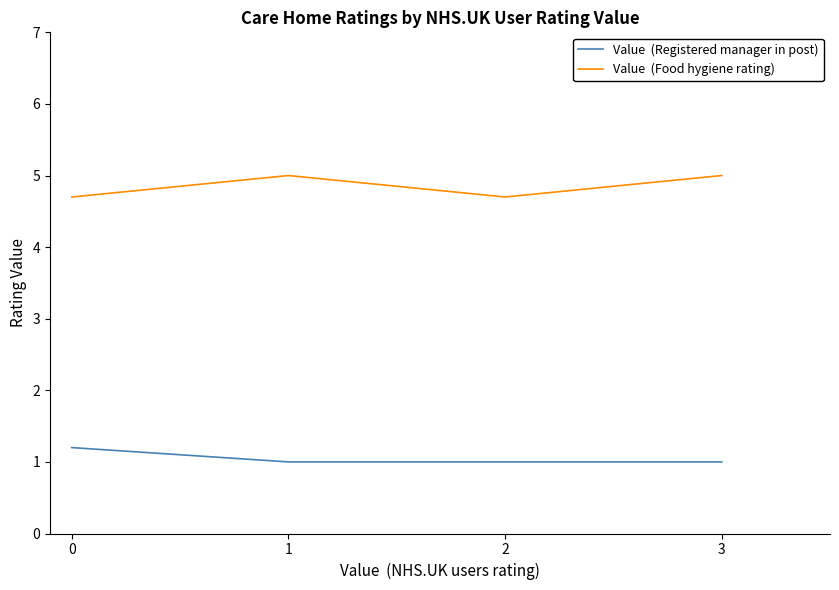

What is the maximum value shown in the chart?

5.0